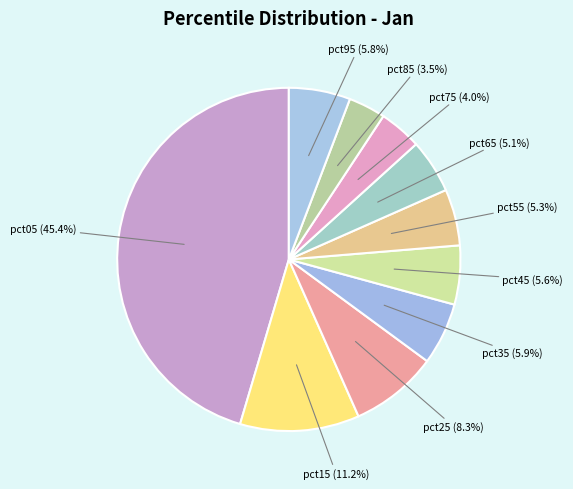

True or false: pct35 accounts for 6% of the total.

True